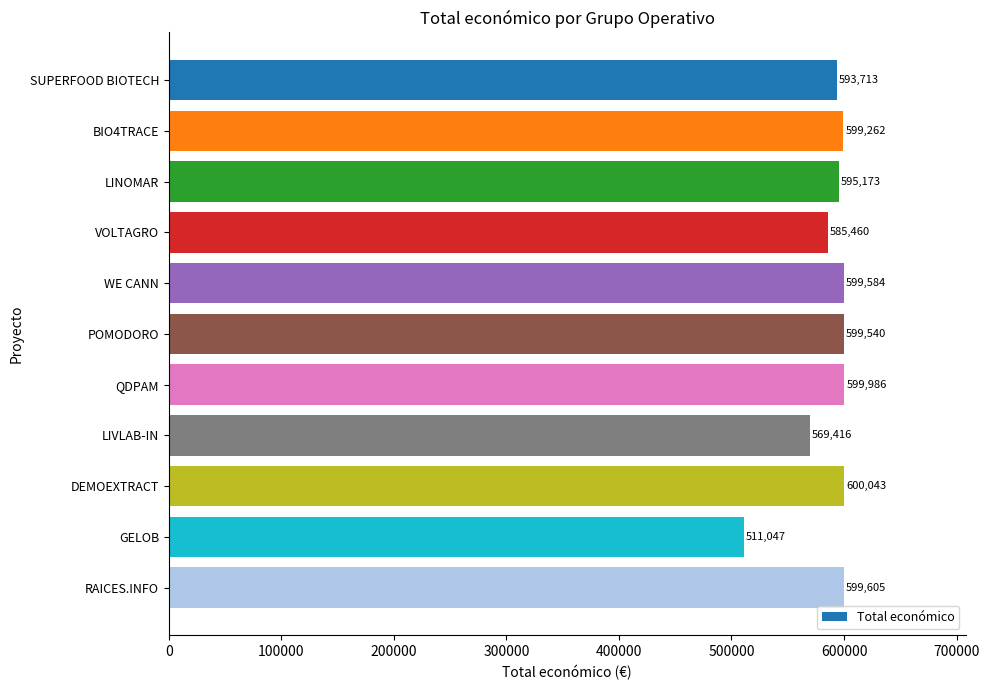

The value at LIVLAB-IN is 223659. True or false?

False